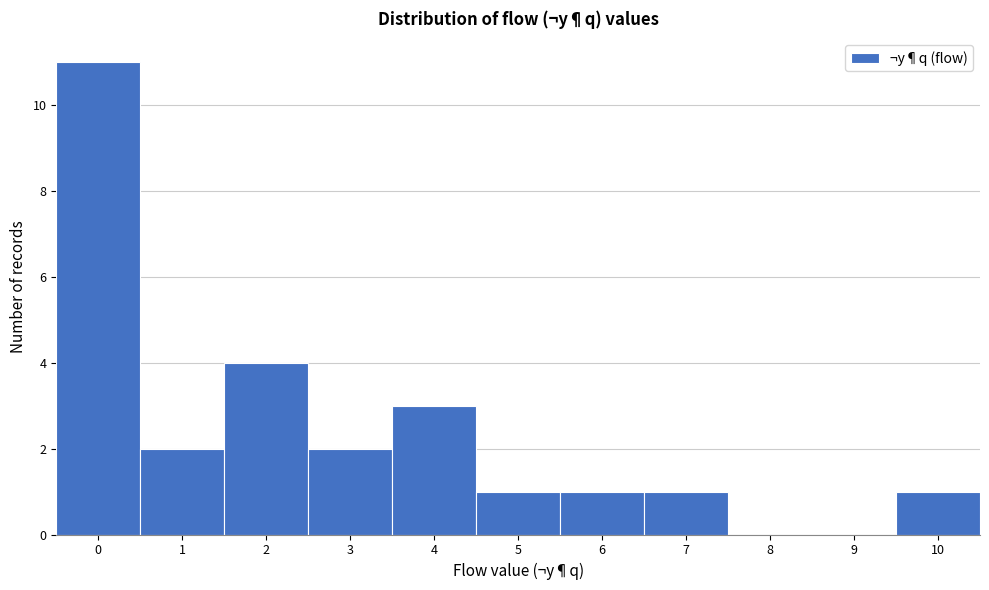

How tall is the bar that spans 2.5 to 3.5 on the x-axis? The values are not printed on the chart, so give them approximately, as read against the axis.

2